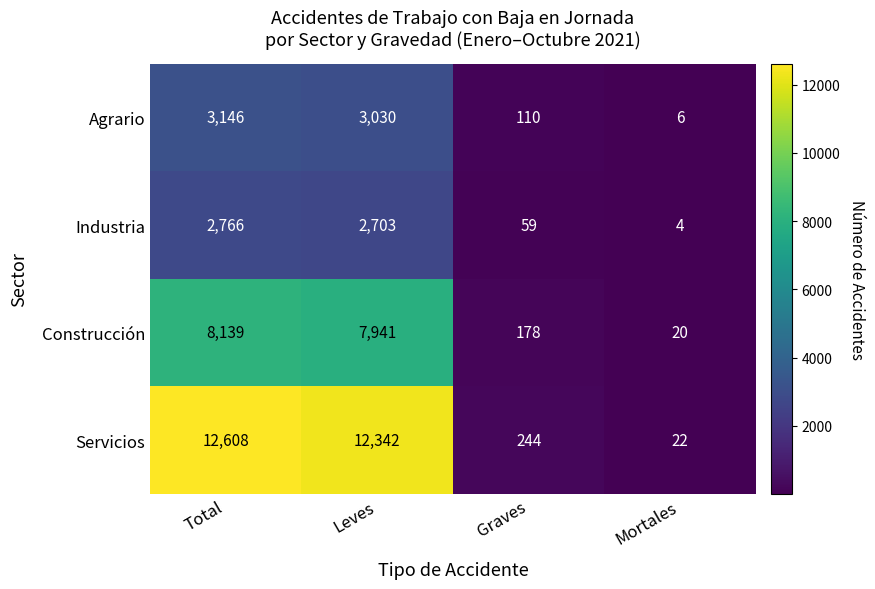

Which series has the largest total across all categories?

Servicios